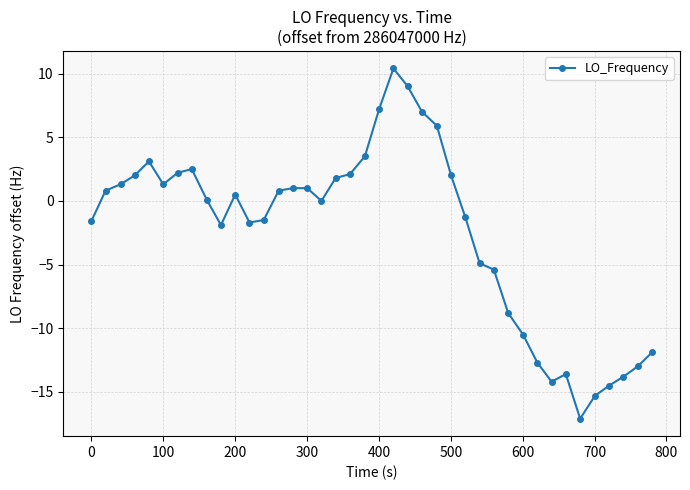

What is the greatest value displayed?

10.4